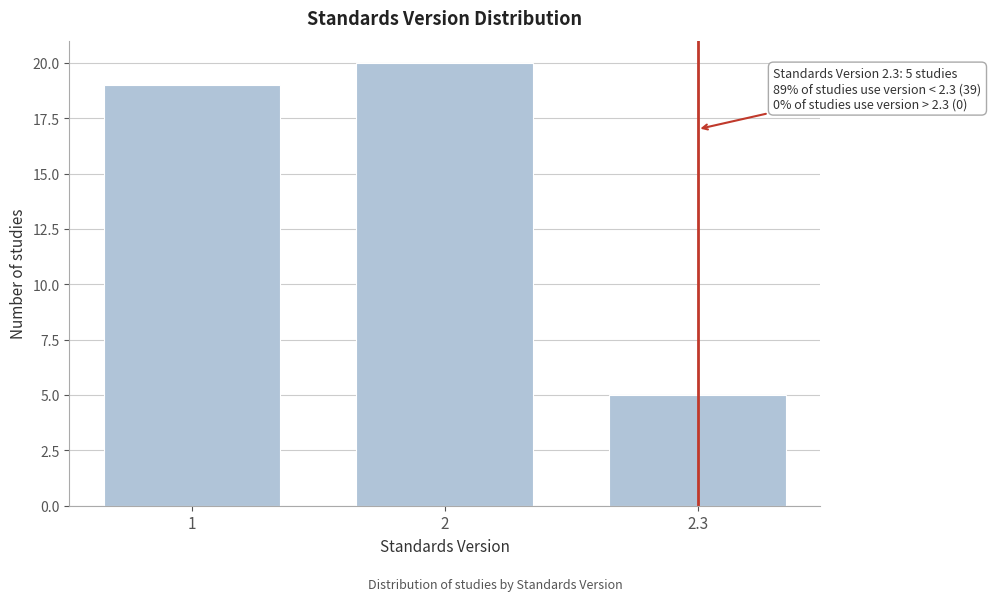

Reading left to right, transcribe all the data shown in this chart.

1=19	2=20	2.3=5